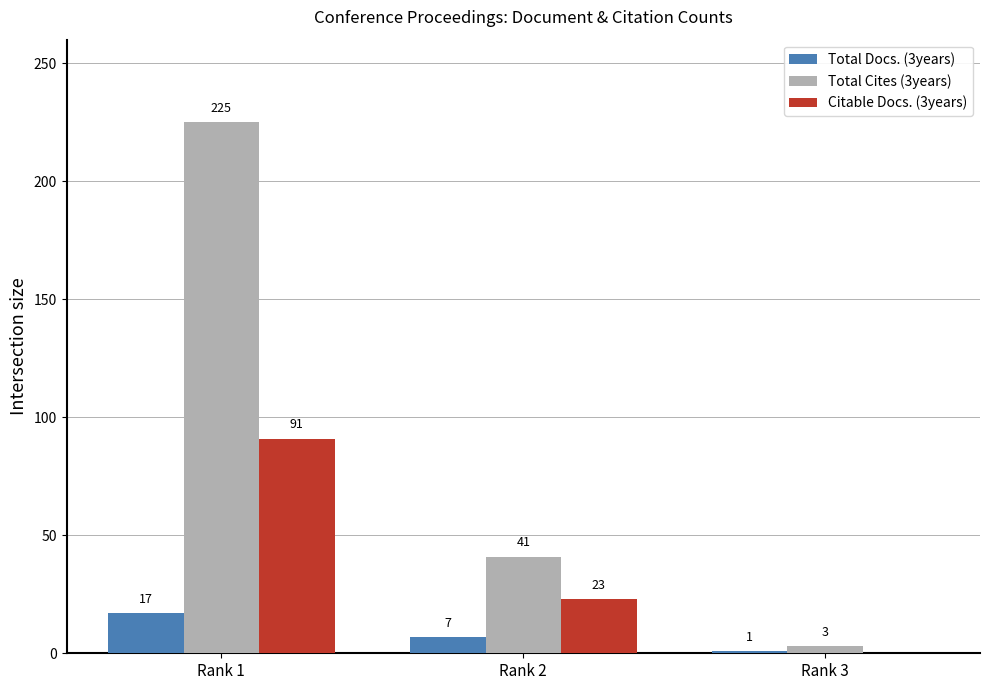

How many distinct data groups are displayed?

3